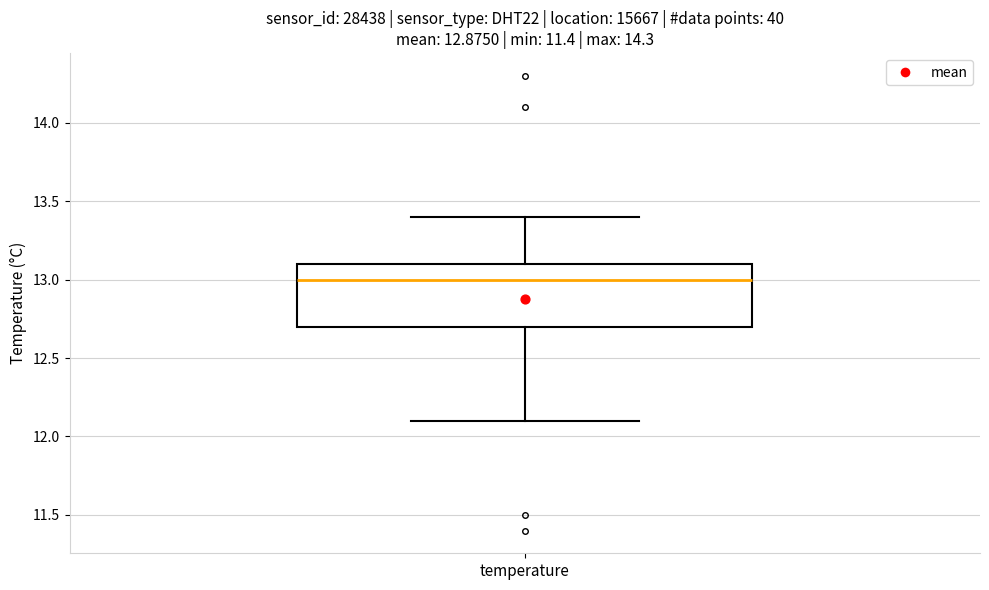

Read this box plot against the y-axis: the position of the median line, the range covered by the box, and the ends of both whiskers. The values are not printed on the chart, so give them approximately, as read against the axis.

median 13.0, box 12.7 to 13.1, whiskers 12.1 to 13.4